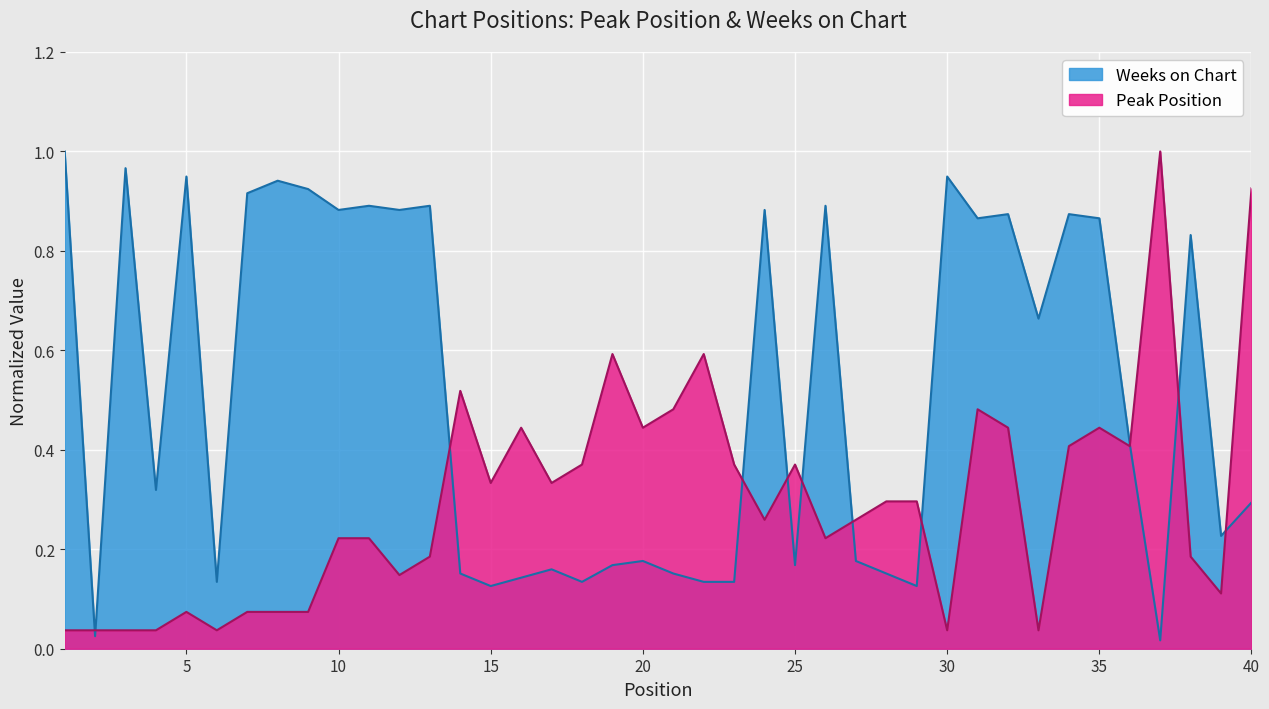

What is the value of the Peak Position point at the 15th from the left?

0.3